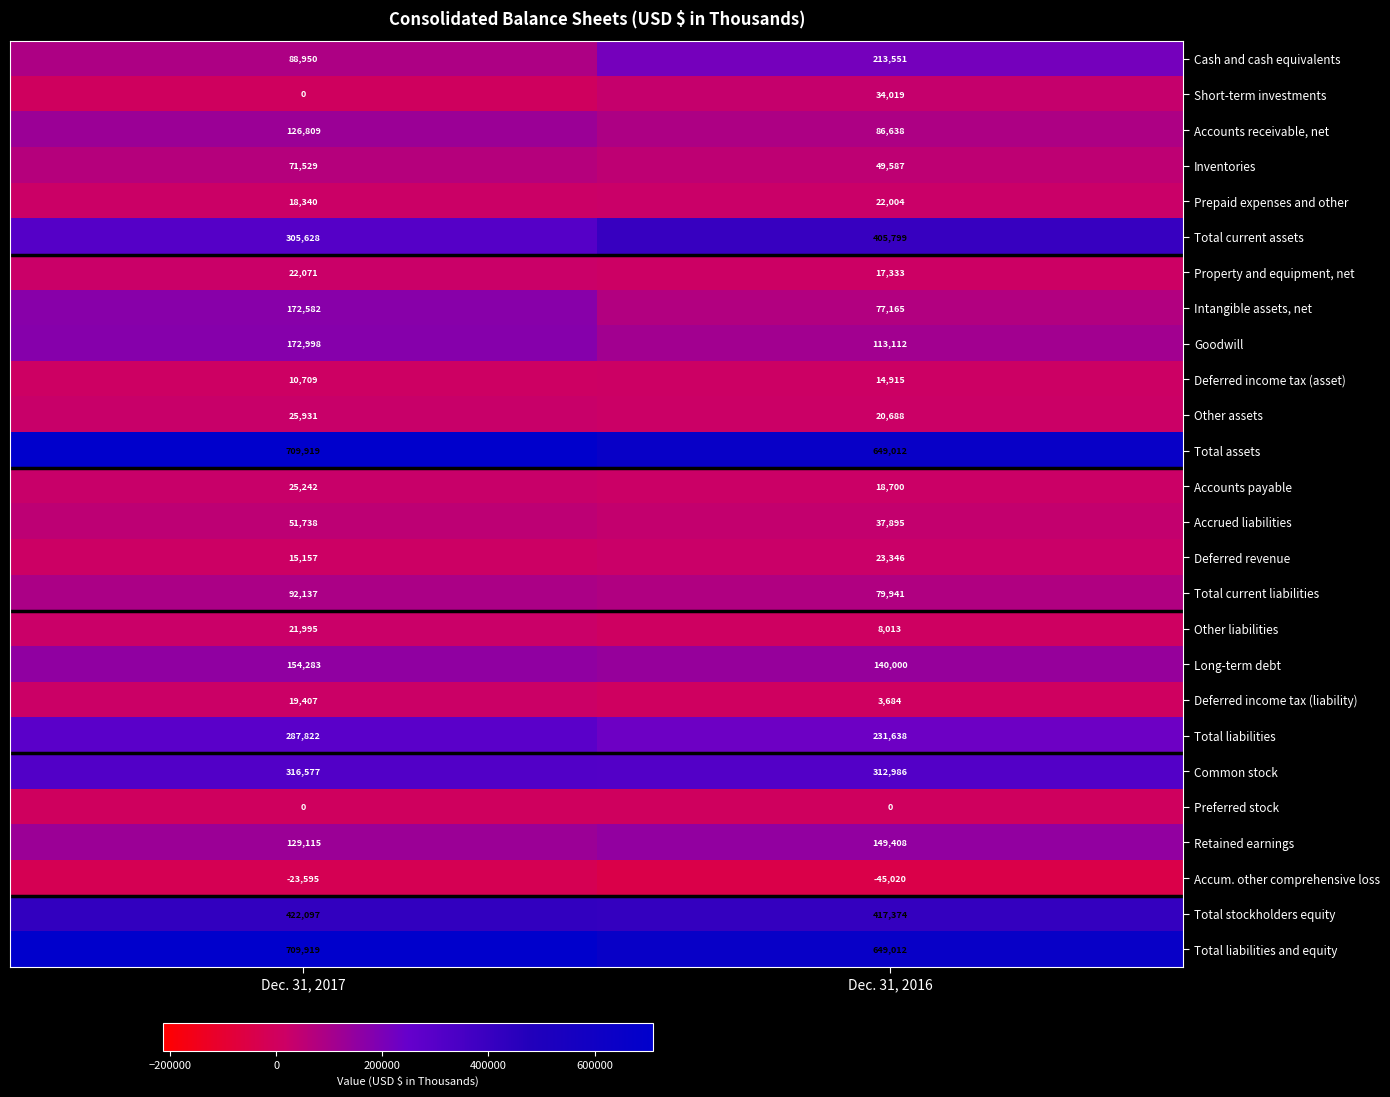

List the labels in order of Short-term investments value, largest first.

Dec. 31, 2016, Dec. 31, 2017